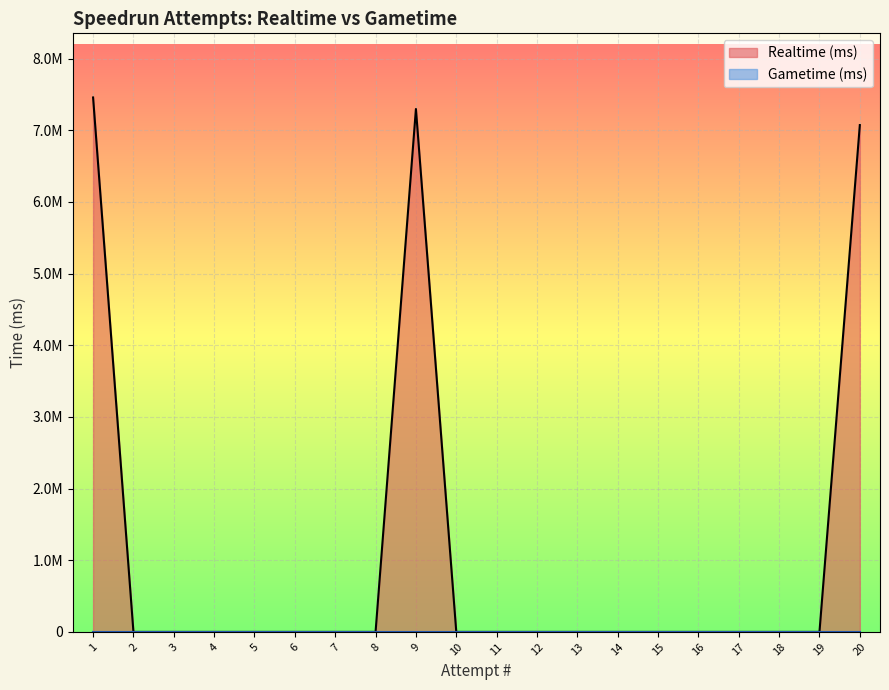

What is the change in value from 20 to 16?

-7072447